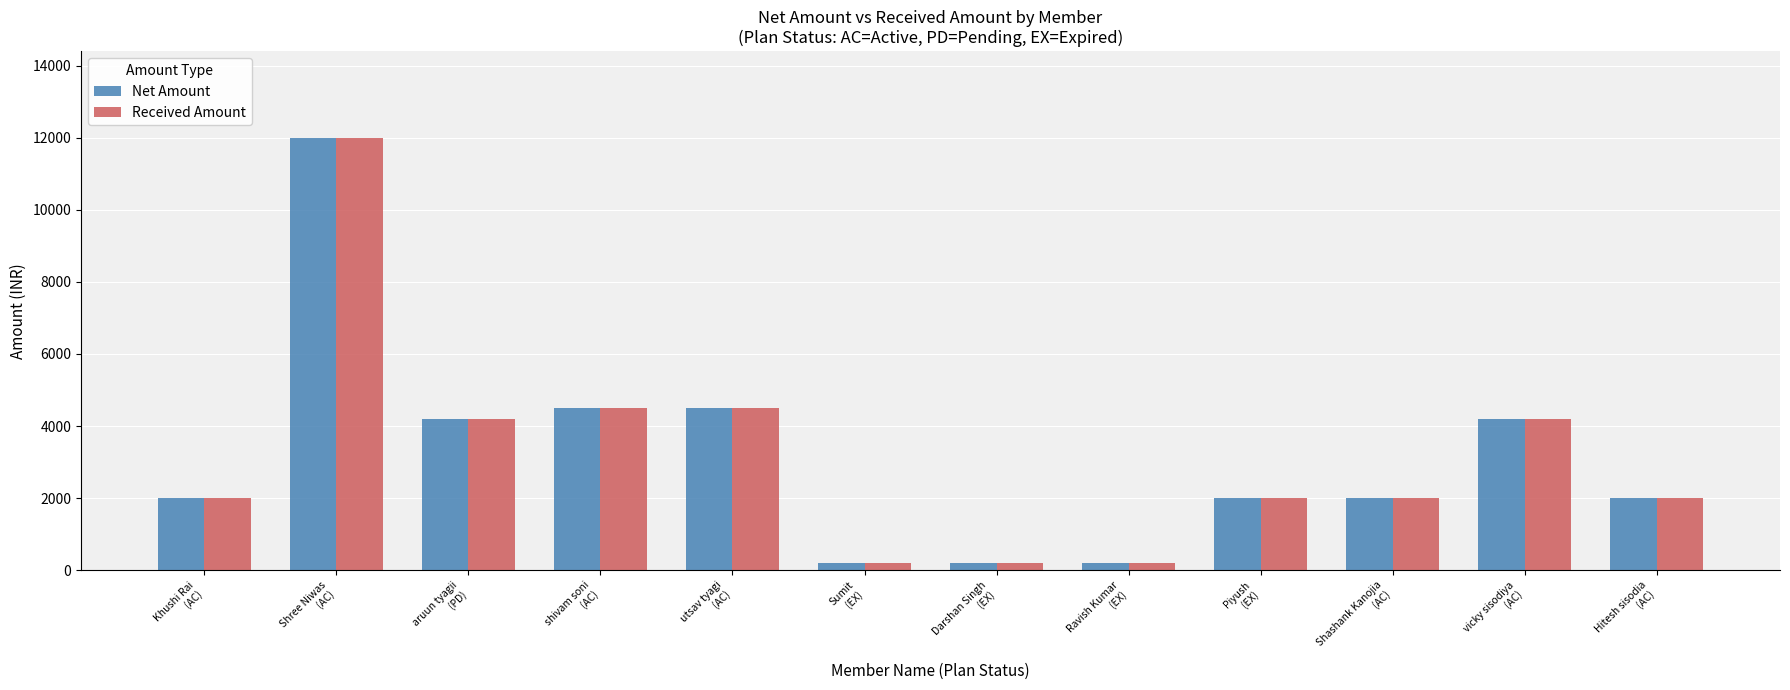

True or false: Received Amount has a value of 4500 at utsav tyagi
(AC).

True